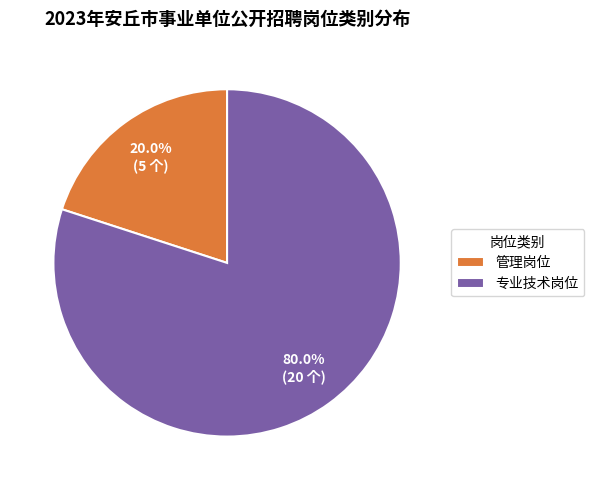

Count the number of slices in the pie.

2